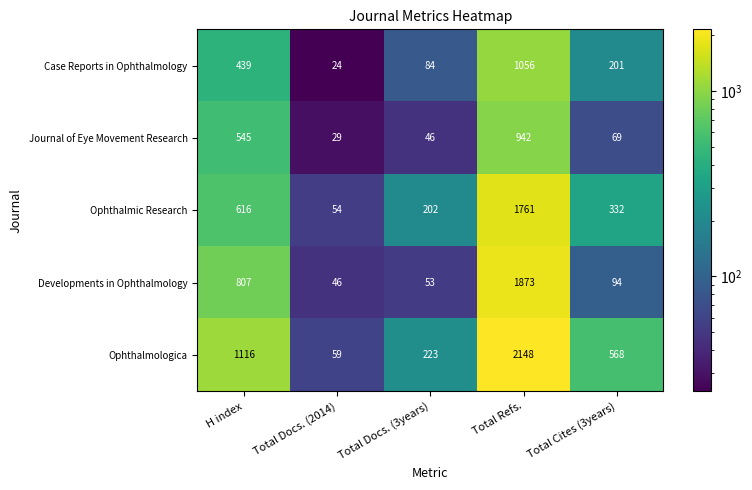

At which category is the sum across all series the highest?

Total Refs.